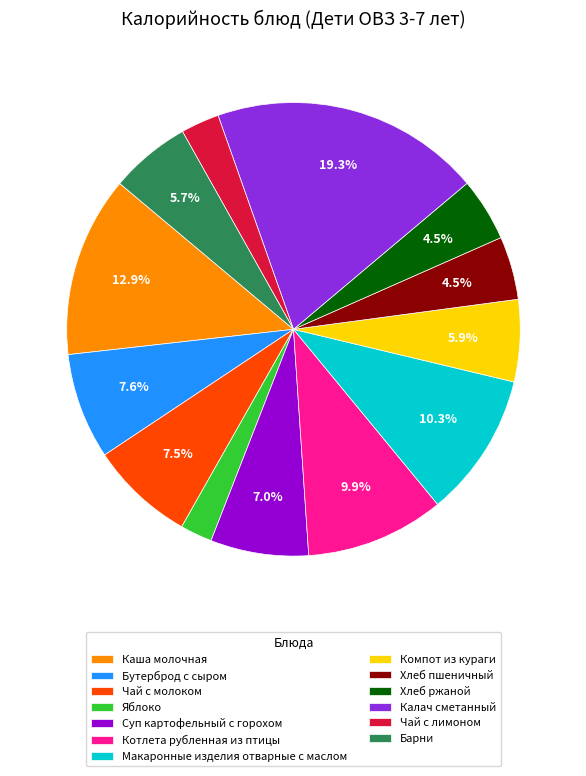

What is the ratio of the value at Яблоко to the value at Суп картофельный с горохом?

0.3